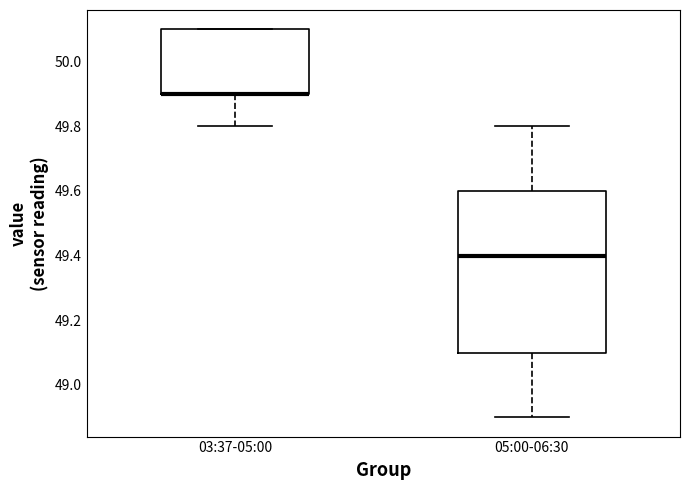

Where is the lower edge of the box for 03:37-05:00 on the y-axis? The values are not printed on the chart, so give them approximately, as read against the axis.

49.9